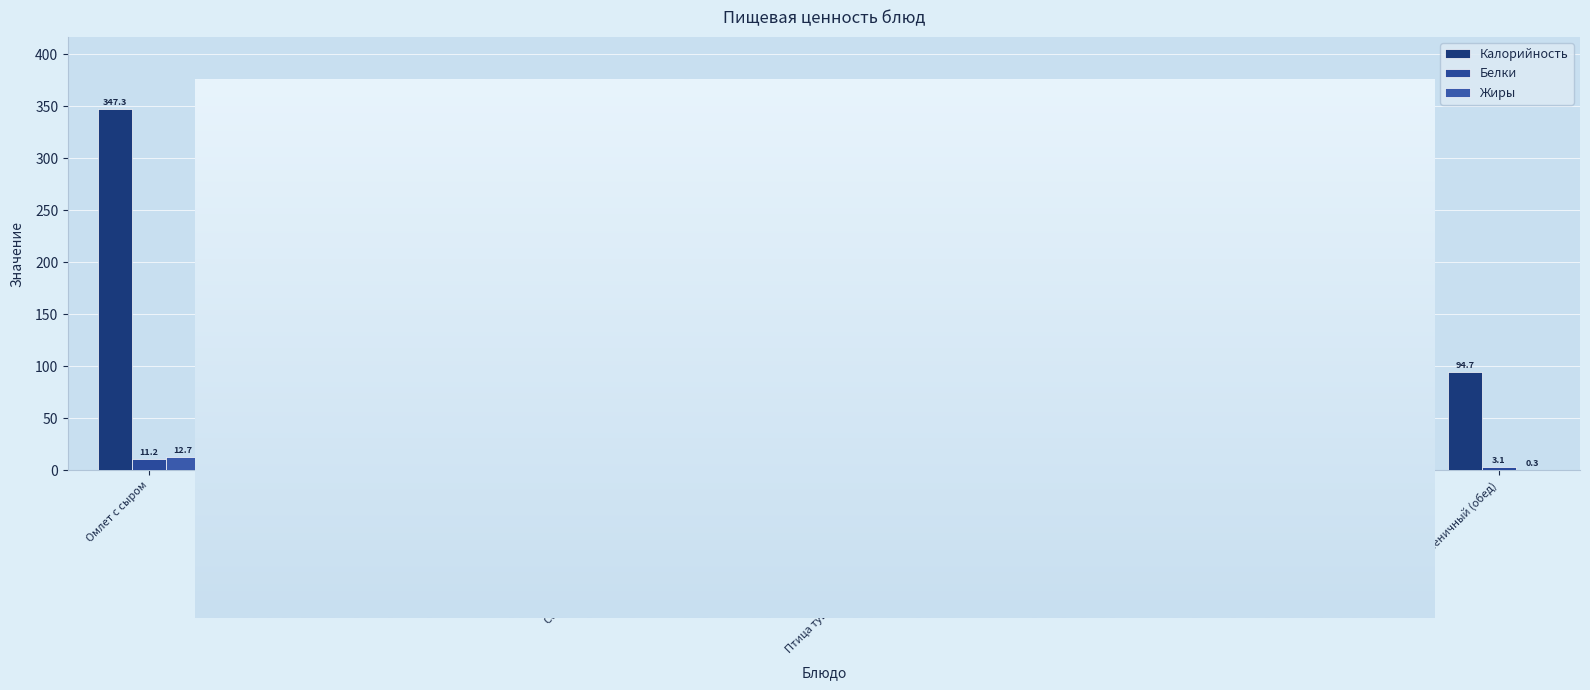

At Птица тушеная в сметанно-томатном соусе, list the series in order from largest to smallest.

Калорийность, Жиры, Белки